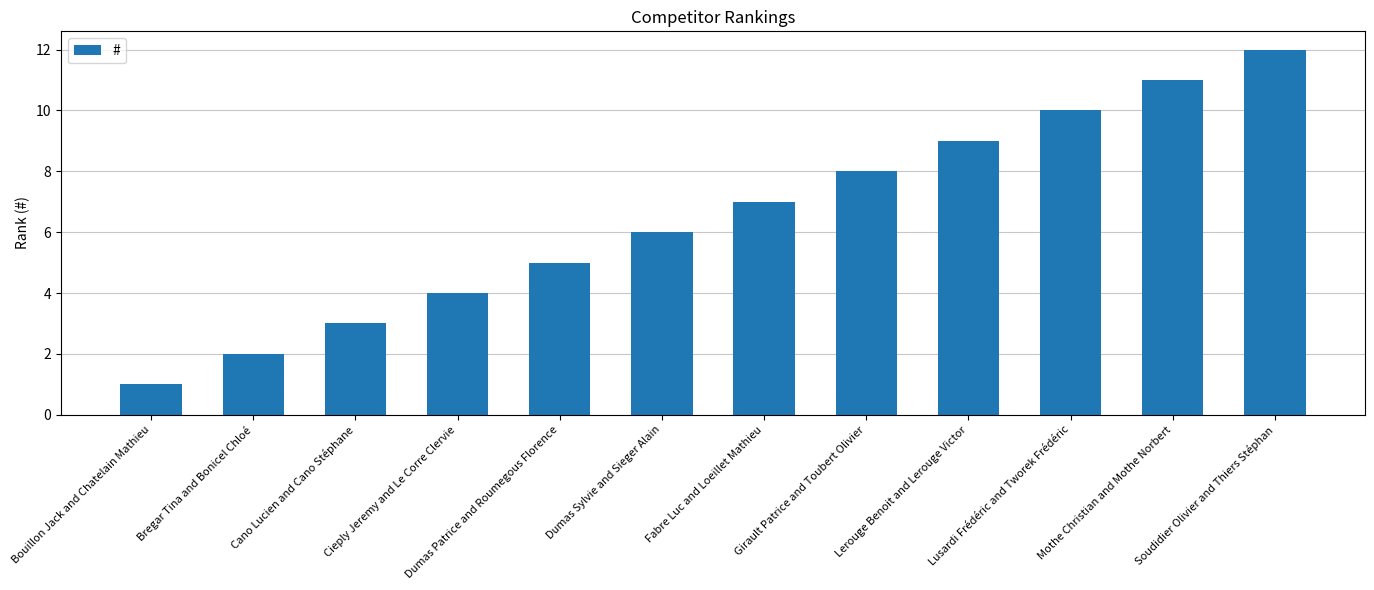

What is the approximate value at Dumas Patrice and Roumegous Florence, to the nearest 5?

5